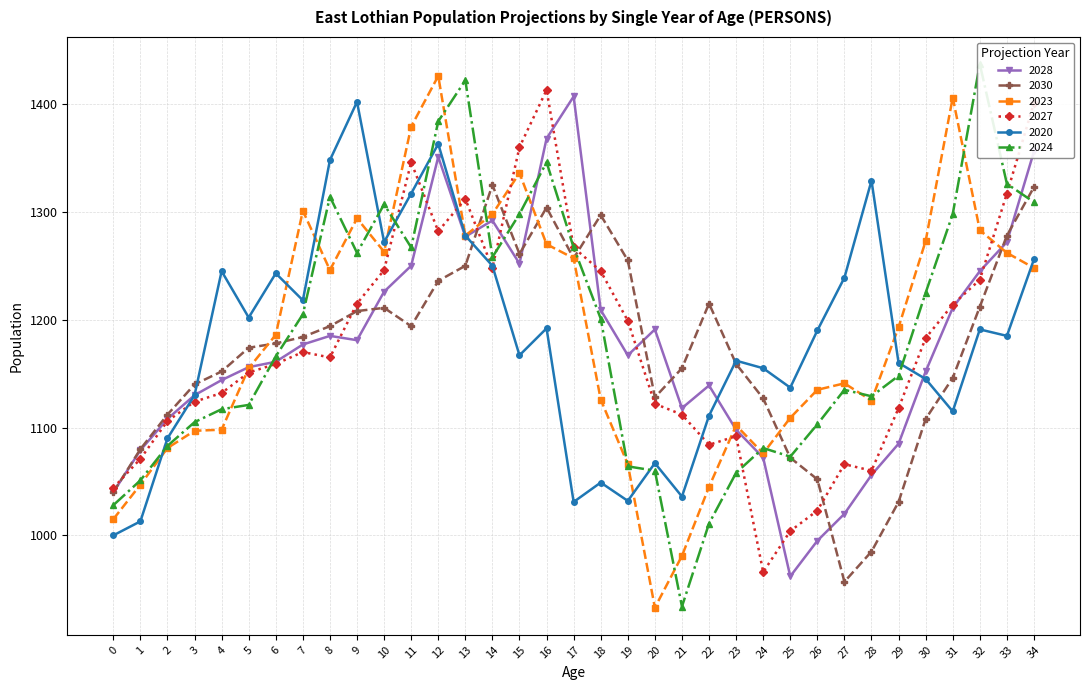

Reading right to left, what are all the values shown in this chart?

2028: 1356	1272	1245	1211	1152	1085	1056	1020	995	962	1072	1098	1139	1118	1191	1167	1209	1407	1368	1252	1292	1277	1351	1250	1226	1181	1185	1177	1161	1156	1144	1130	1108	1079	1040
2030: 1323	1278	1212	1146	1108	1031	985	957	1052	1072	1127	1159	1215	1155	1128	1255	1297	1257	1304	1261	1325	1250	1236	1194	1211	1208	1194	1184	1178	1174	1152	1140	1112	1080	1040
2023: 1248	1262	1283	1406	1273	1193	1125	1141	1135	1109	1076	1102	1045	981	933	1066	1126	1257	1270	1336	1298	1278	1426	1379	1263	1294	1246	1301	1186	1155	1098	1097	1081	1047	1015
2027: 1401	1317	1237	1214	1183	1118	1060	1066	1023	1004	966	1092	1084	1112	1122	1199	1245	1267	1413	1360	1248	1312	1282	1346	1246	1215	1165	1170	1159	1151	1132	1124	1106	1071	1044
2020: 1256	1185	1191	1115	1145	1160	1329	1239	1190	1137	1155	1162	1111	1036	1067	1032	1049	1031	1192	1167	1250	1278	1363	1317	1272	1402	1348	1218	1243	1202	1245	1130	1090	1013	1000
2024: 1309	1326	1437	1298	1225	1148	1129	1135	1103	1073	1081	1058	1011	934	1060	1064	1201	1267	1346	1298	1258	1422	1384	1267	1307	1262	1314	1205	1166	1121	1117	1105	1083	1051	1028